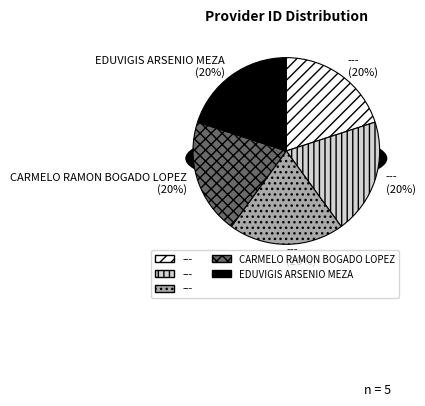

To the nearest percent, what percentage of the pie is ---?

20%